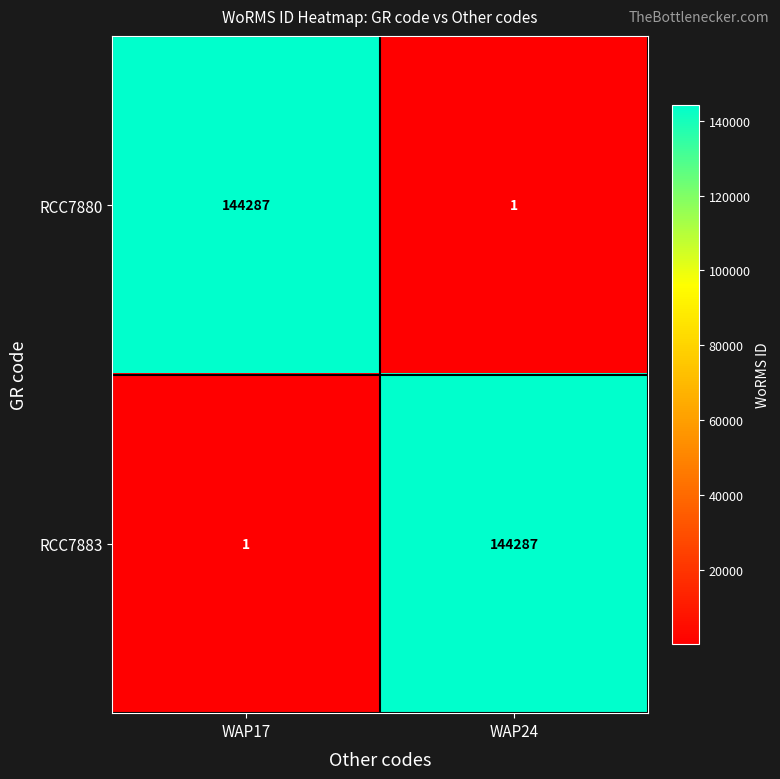

What is the difference between the maximum and minimum values in the RCC7880 series?

144286